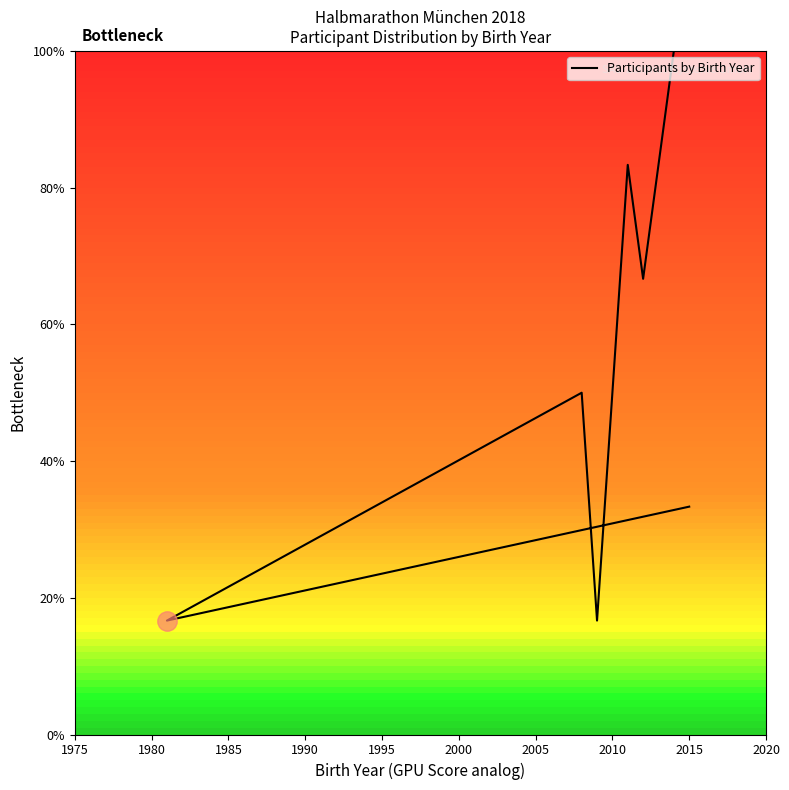

How many data points are less than 50?

3